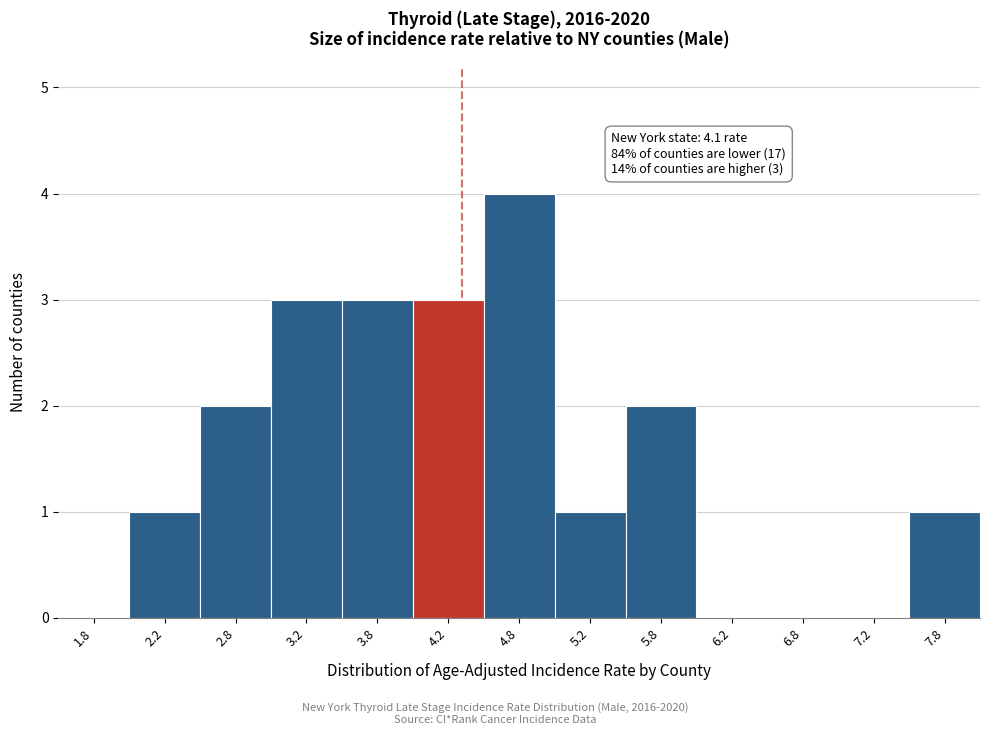

Over which range of the x-axis is the bar tallest?

4.5 to 5.0